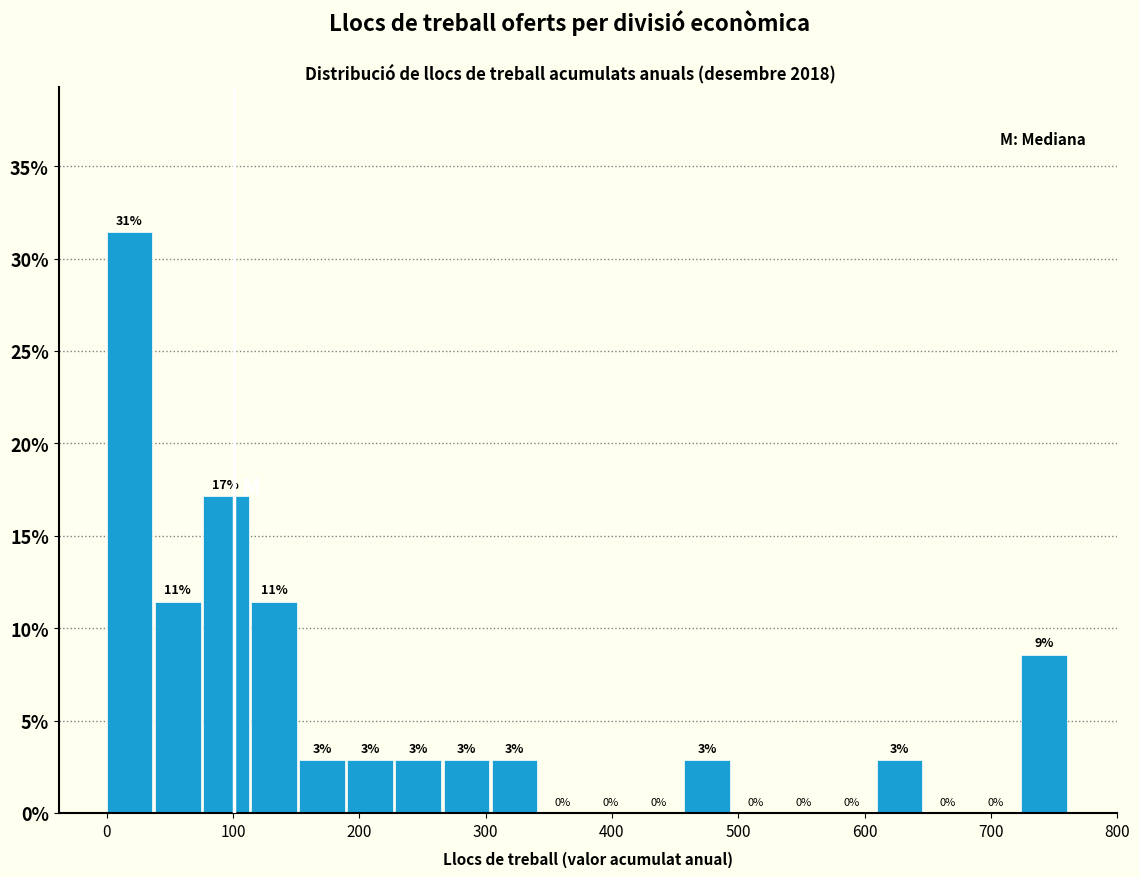

Around what value on the x-axis is the tallest bar? Give the approximate position of its centre, as read against the axis.

20